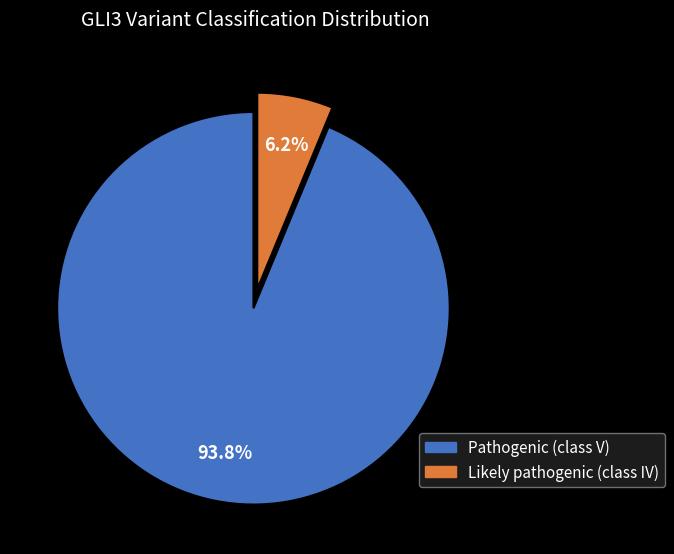

Is it true that Likely pathogenic (class IV) is 6% of the pie?

True